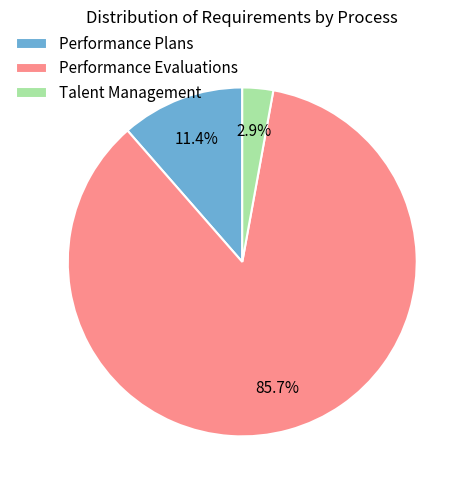

Between Performance Evaluations and Talent Management, which is larger?

Performance Evaluations